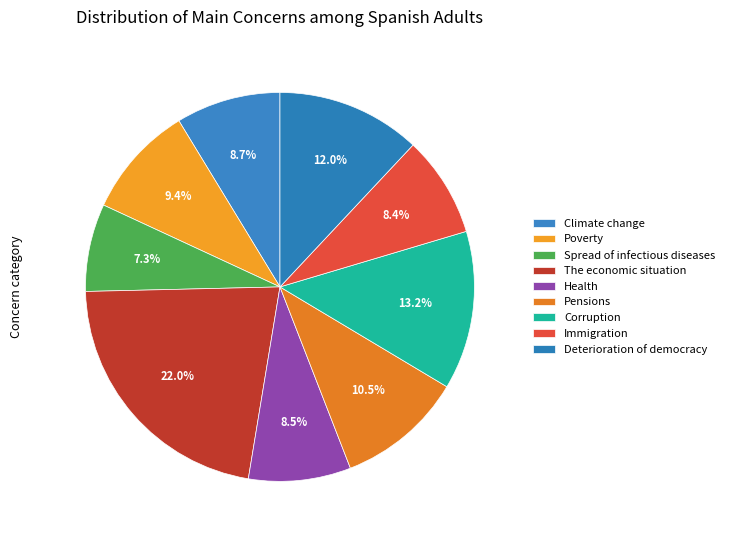

Approximately how many times larger is the value at Corruption compared to Climate change?

1.5